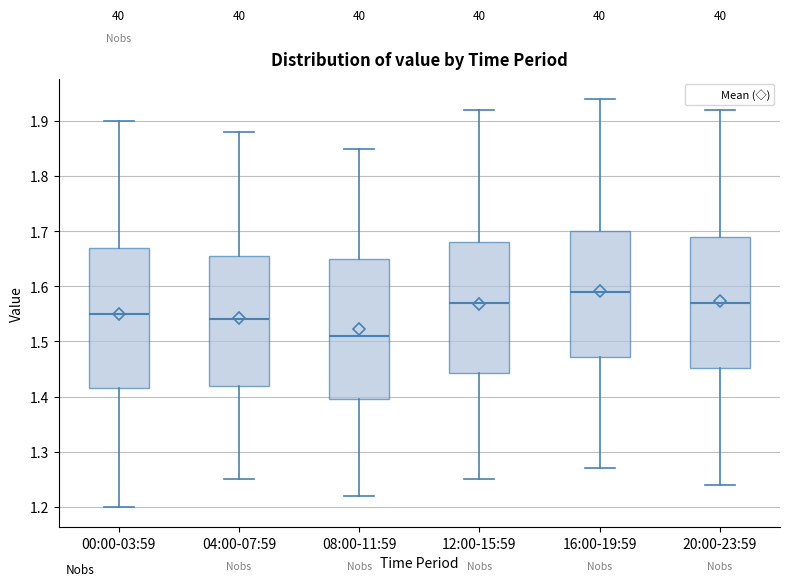

Reading left to right, read every box against the y-axis: the position of its median line, the range the box covers, and the ends of its whiskers. The values are not printed on the chart, so give them approximately, as read against the axis.

00:00-03:59: median 1.55, box 1.42 to 1.67, whiskers 1.20 to 1.90
04:00-07:59: median 1.54, box 1.42 to 1.66, whiskers 1.25 to 1.88
08:00-11:59: median 1.51, box 1.40 to 1.65, whiskers 1.22 to 1.85
12:00-15:59: median 1.57, box 1.44 to 1.68, whiskers 1.25 to 1.92
16:00-19:59: median 1.59, box 1.47 to 1.70, whiskers 1.27 to 1.94
20:00-23:59: median 1.57, box 1.45 to 1.69, whiskers 1.24 to 1.92